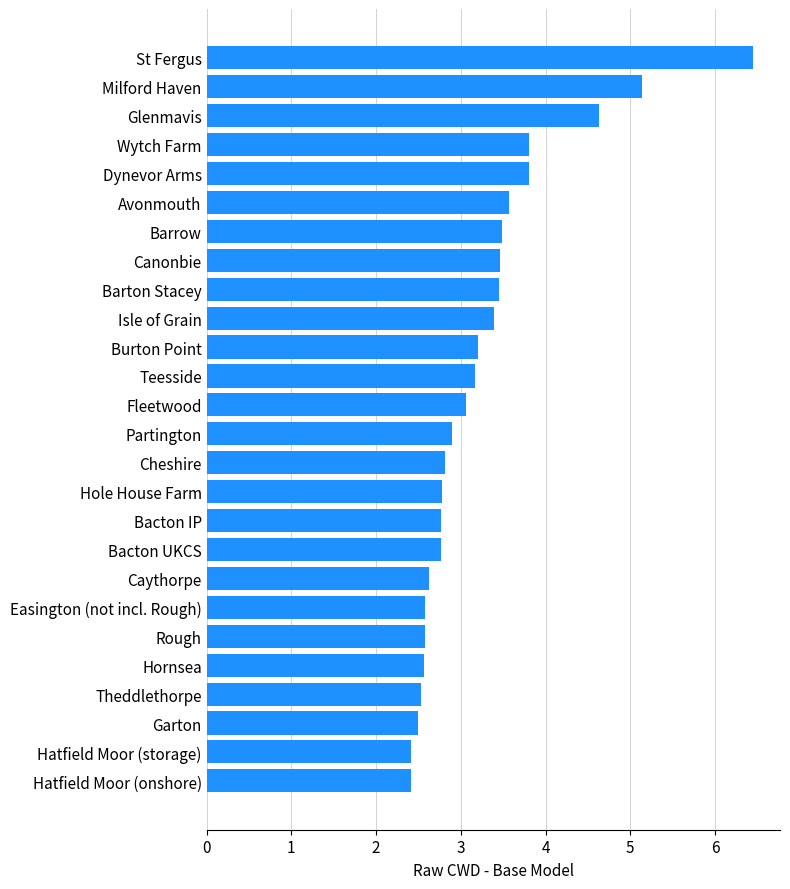

Are the bars horizontal?

Yes